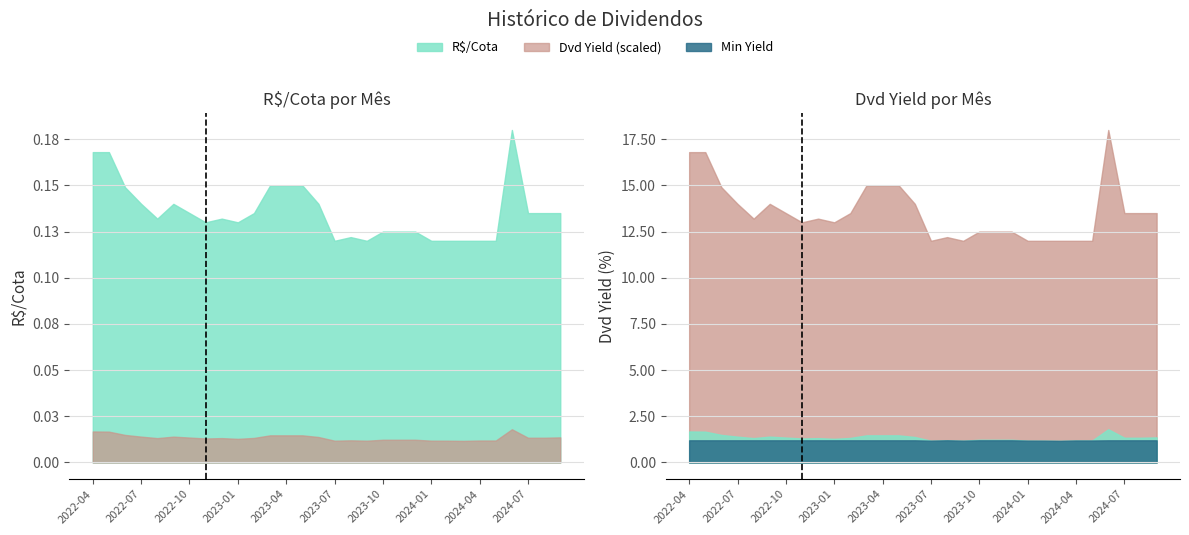

At how many categories does at least one series exceed 0?

30